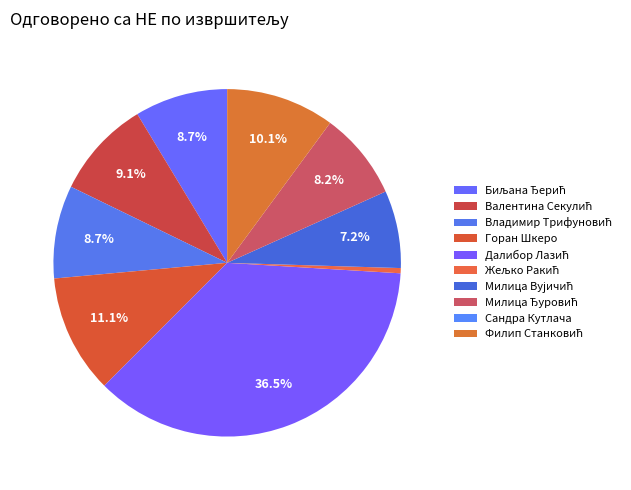

Is there any slice that represents more than half of the pie?

No